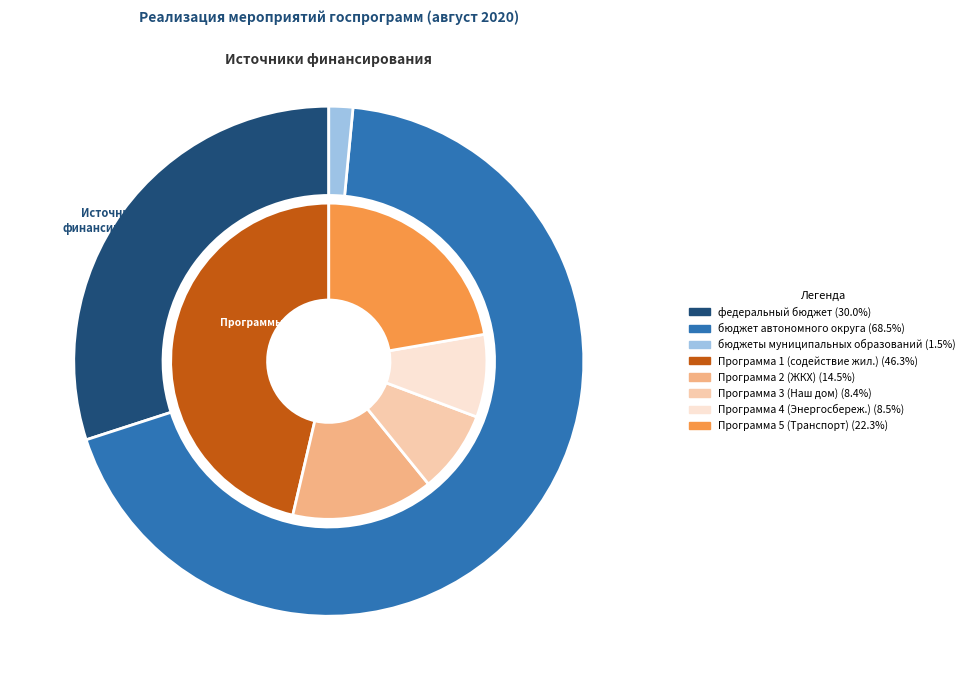

Which has a higher value, федеральный бюджет or бюджеты муниципальных образований?

федеральный бюджет